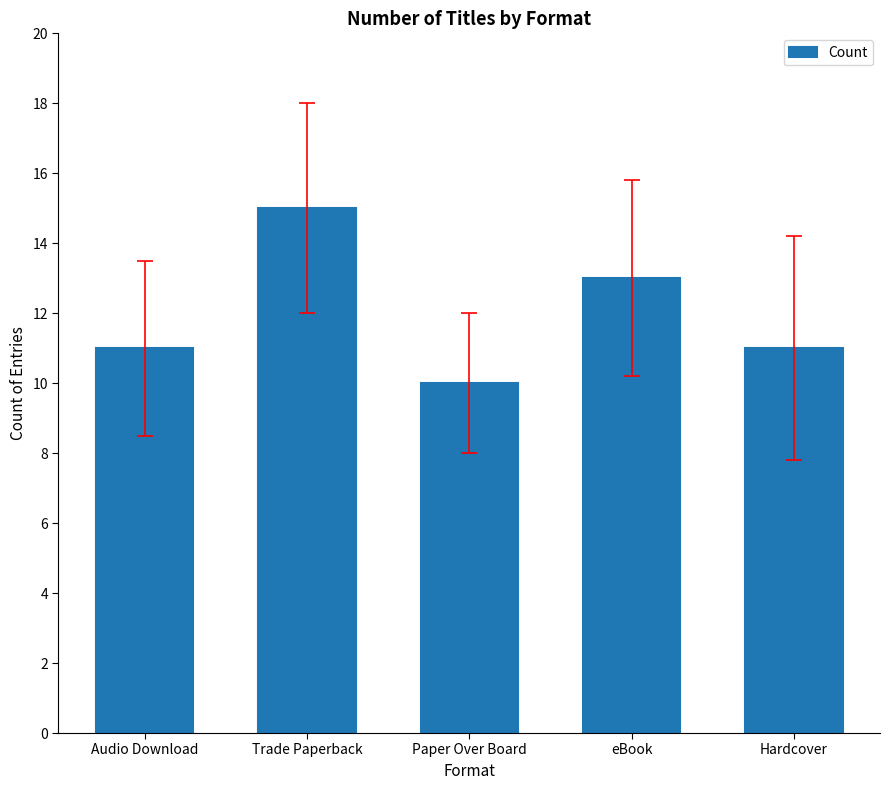

What is the minimum value shown in the chart?

10